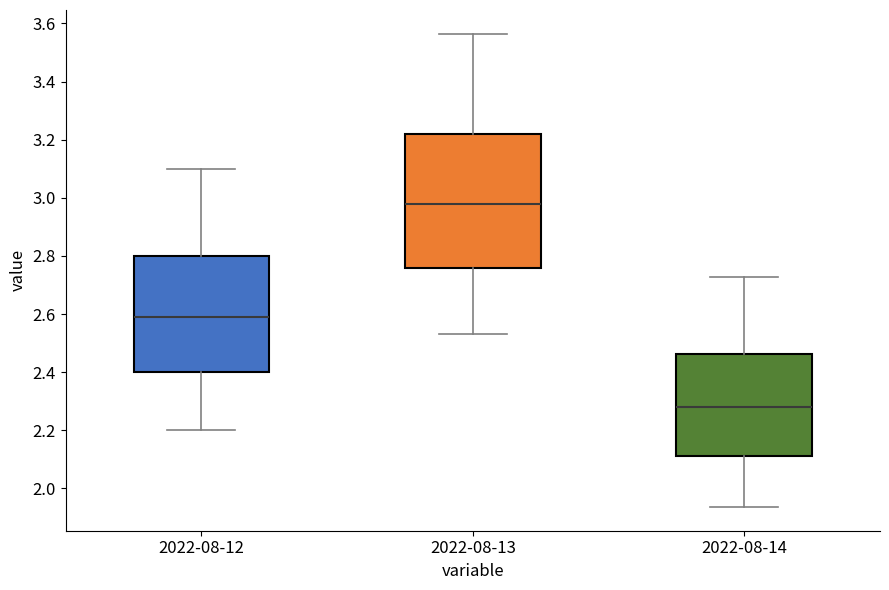

Which box's median line is the lowest?

2022-08-14